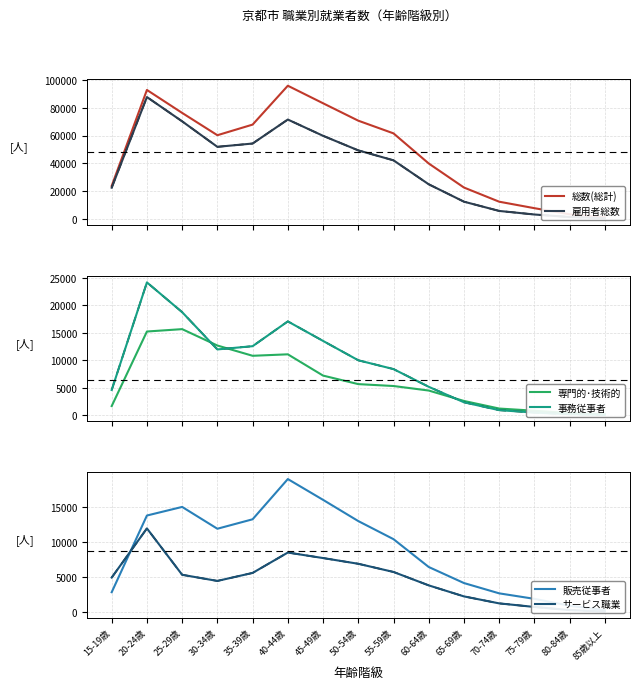

What is the minimum value for E サービス職業?

84